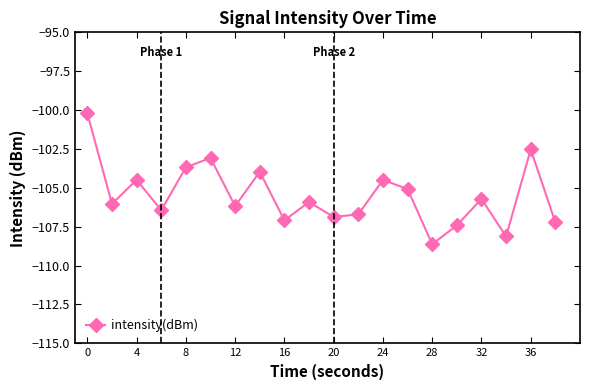

What is the value of the 13th point from the left?

-104.5